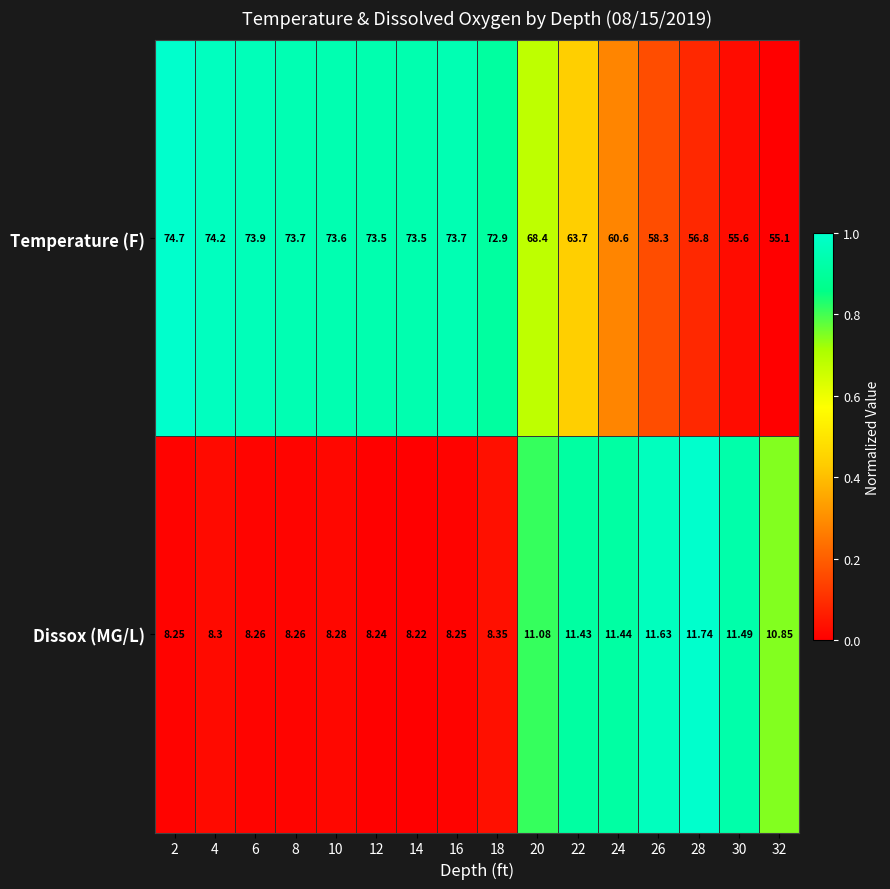

Is the value of Dissox (MG/L) at 4 greater than the value of Temperature (F) at 22?

No